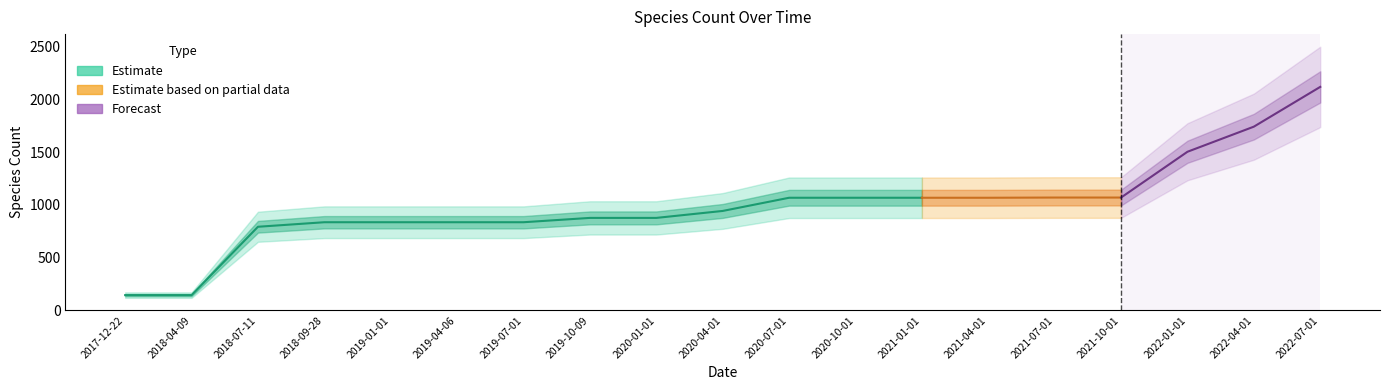

List the labels in order of value, largest first.

2022-07-01, 2022-04-01, 2022-01-01, 2021-07-01, 2021-10-01, 2020-07-01, 2020-10-01, 2021-01-01, 2021-04-01, 2020-04-01, 2019-10-09, 2020-01-01, 2018-09-28, 2019-01-01, 2019-04-06, 2019-07-01, 2018-07-11, 2017-12-22, 2018-04-09